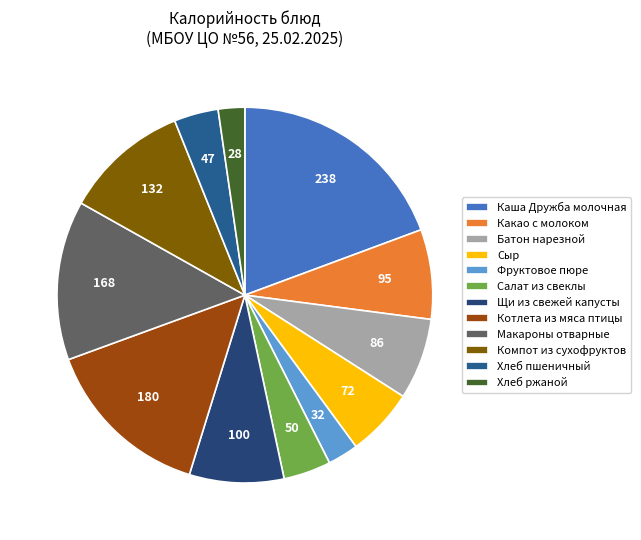

To the nearest percent, what is the difference between the largest and smallest slice percentages?

17%